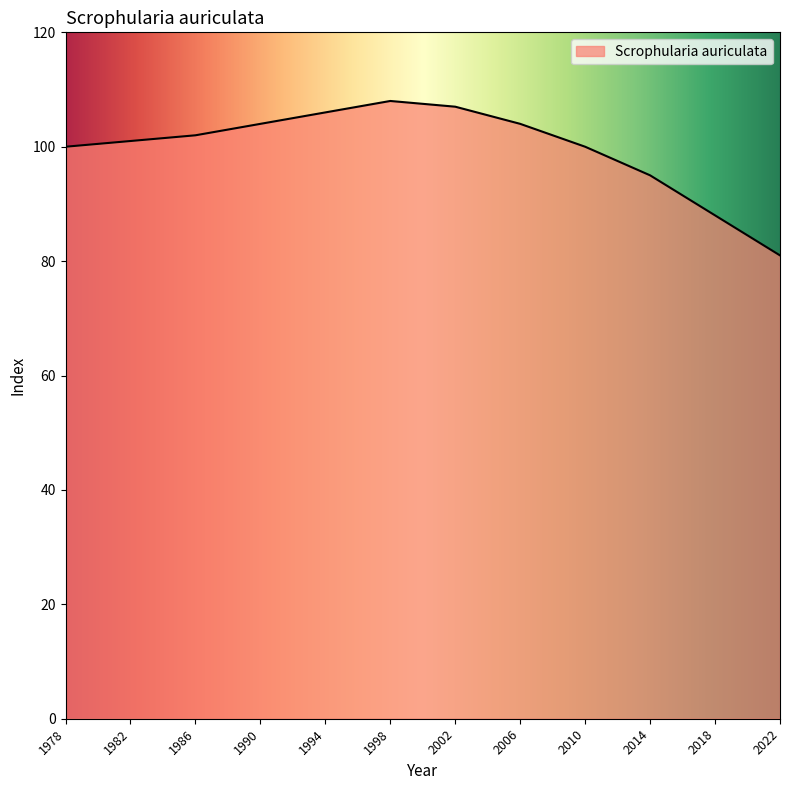

True or false: there are more than 2 points higher than both neighbors.

False